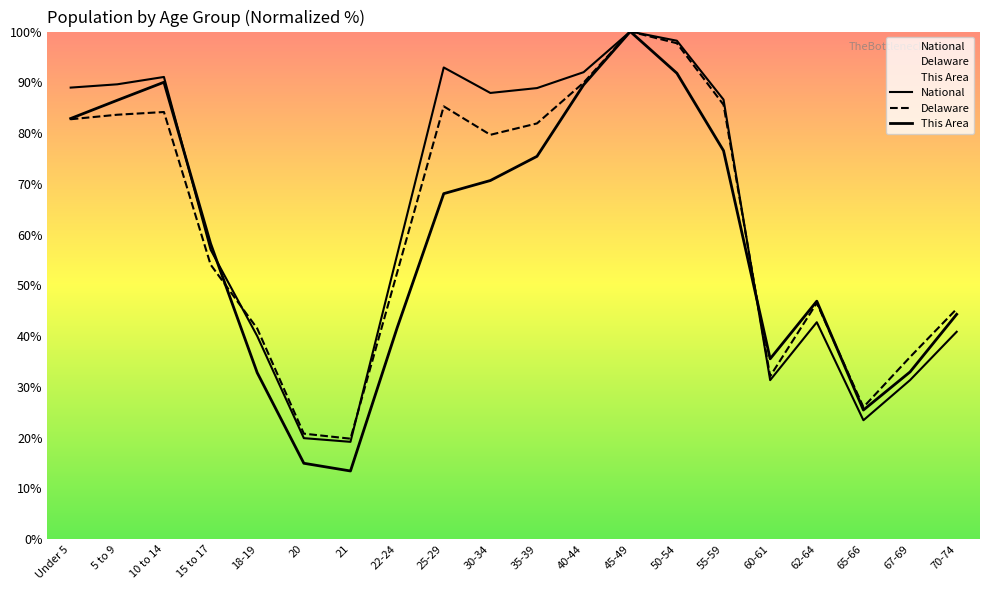

What position from the left is 60-61?

16